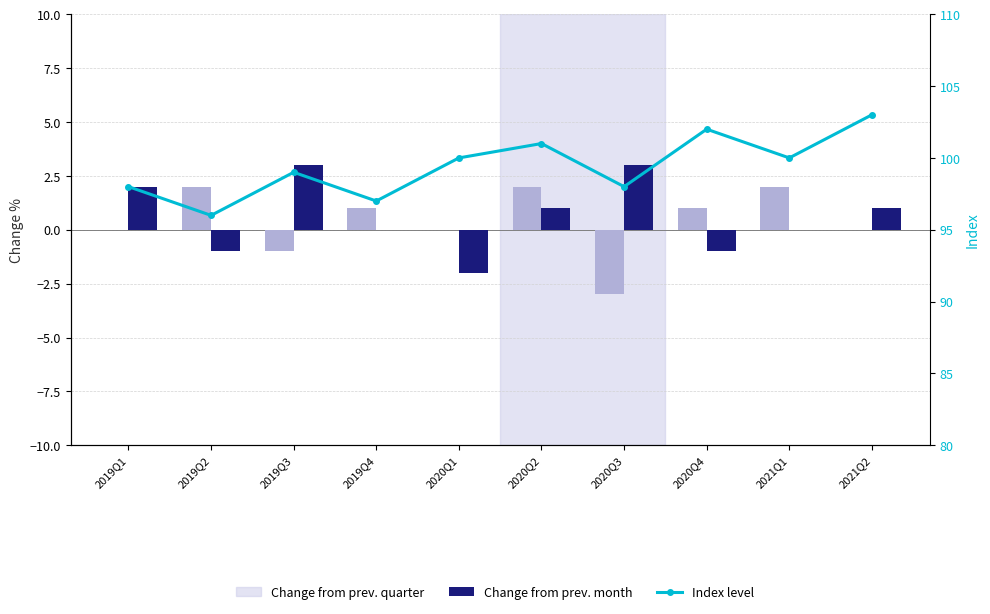

What is the average value of the Index level series?

99